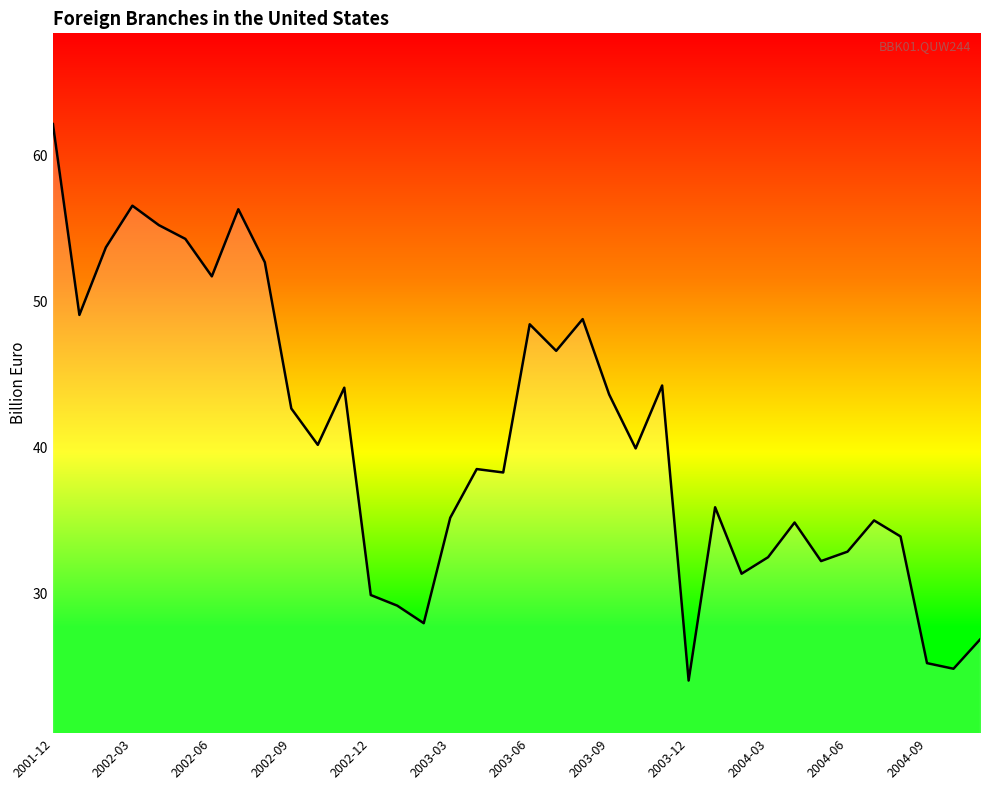

How many values are below 39?

18